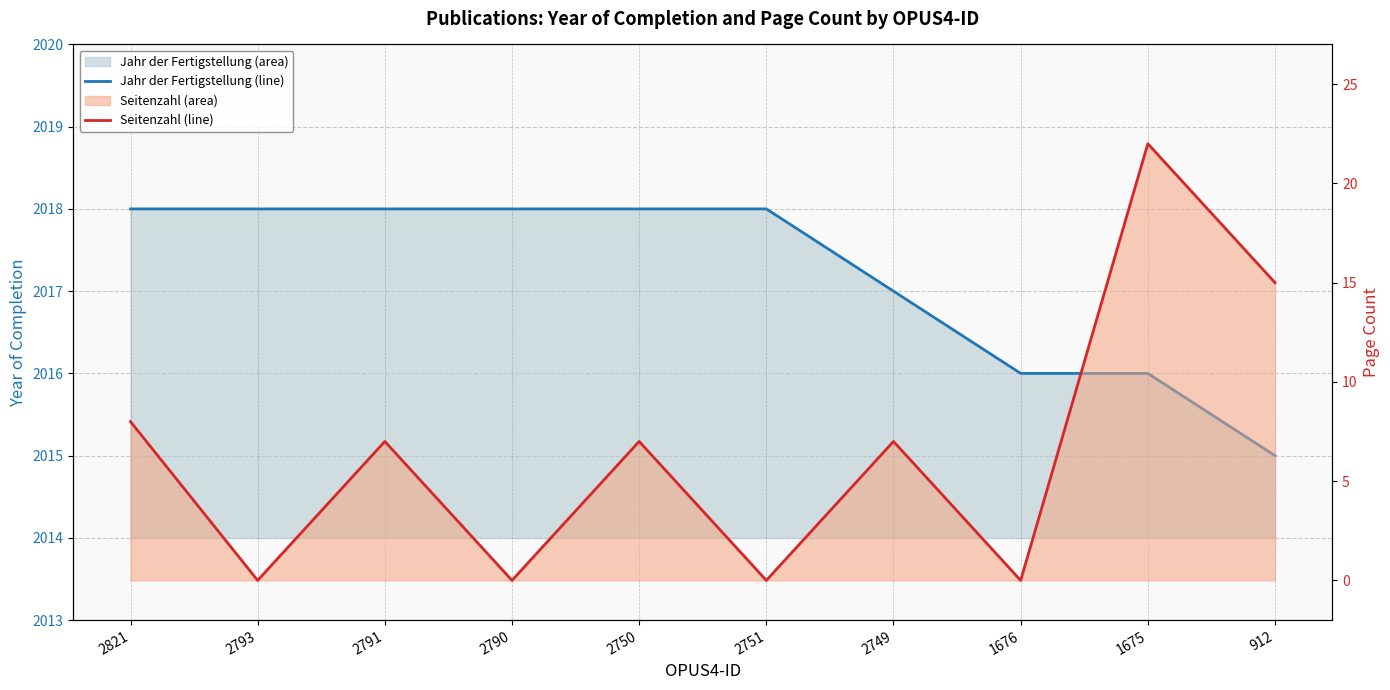

What is the total value across all series at 2750?

2025